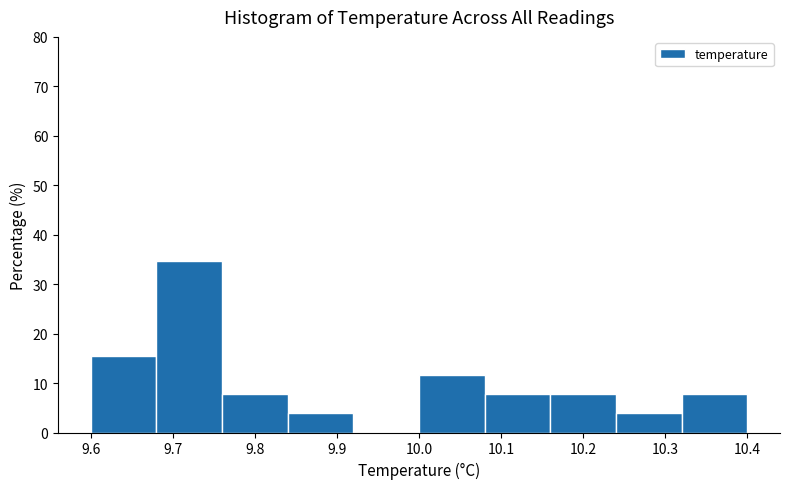

Over which range of the x-axis is the bar tallest?

9.68 to 9.76